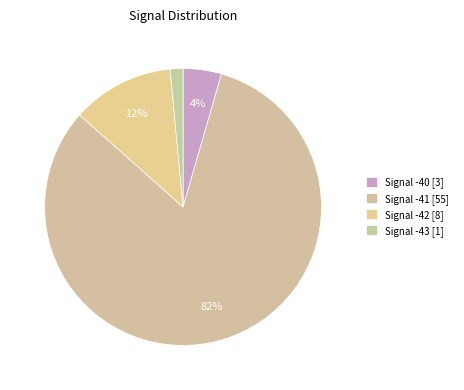

How many slices are in this pie chart?

4